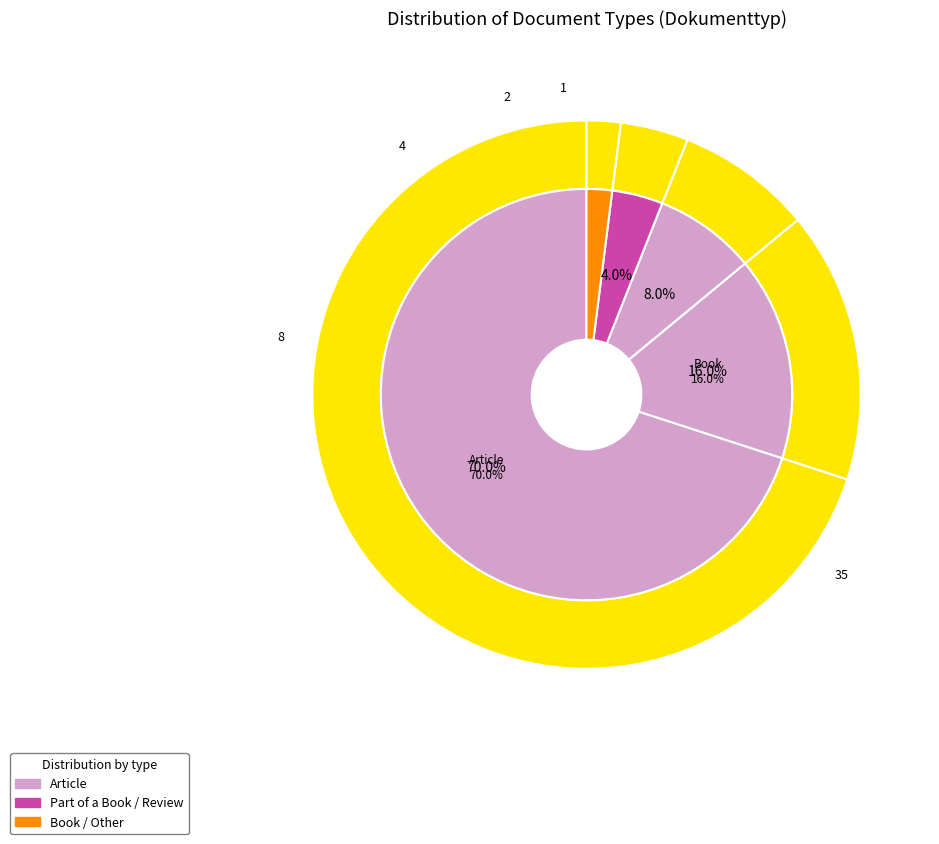

Which category accounts for the majority?

Article